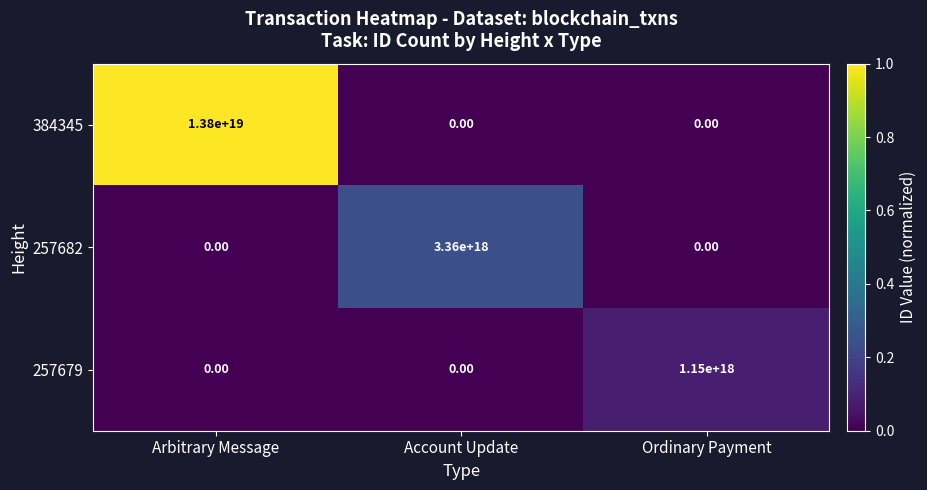

Which category has the highest value across all series?

Arbitrary Message